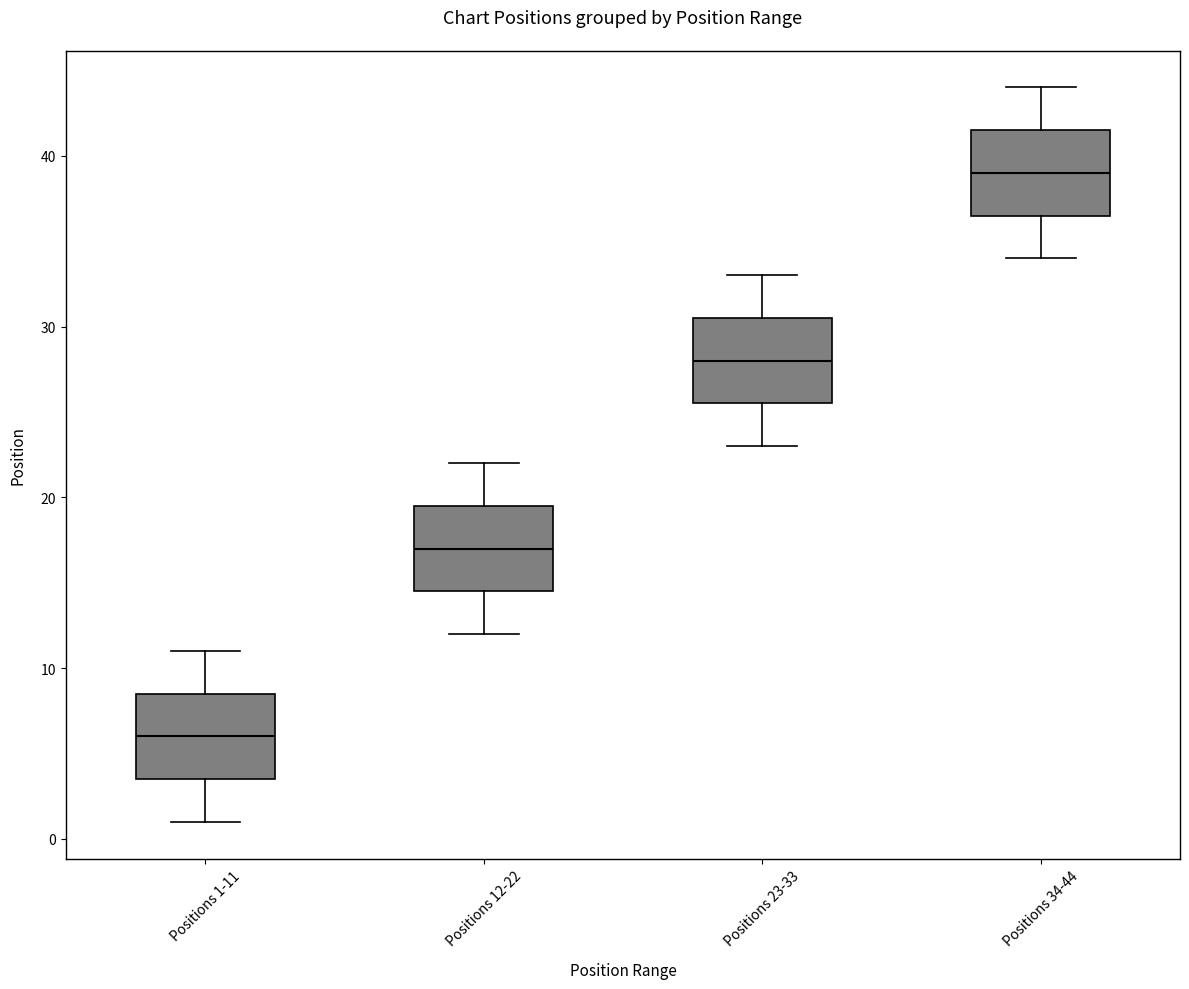

Where is the lower edge of the box for Positions 34-44 on the y-axis? The values are not printed on the chart, so give them approximately, as read against the axis.

37